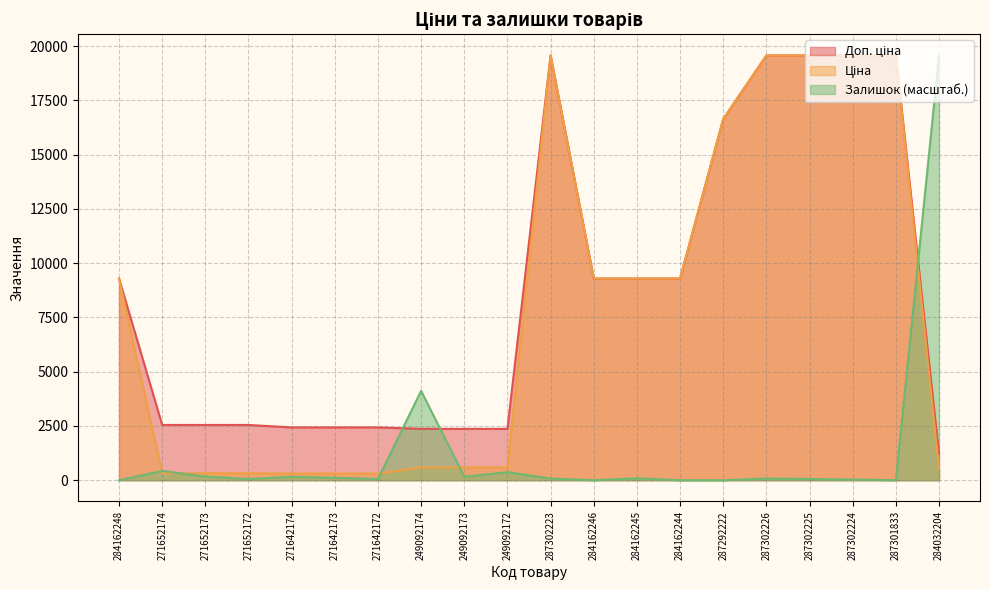

Does the chart have visible grid lines?

Yes